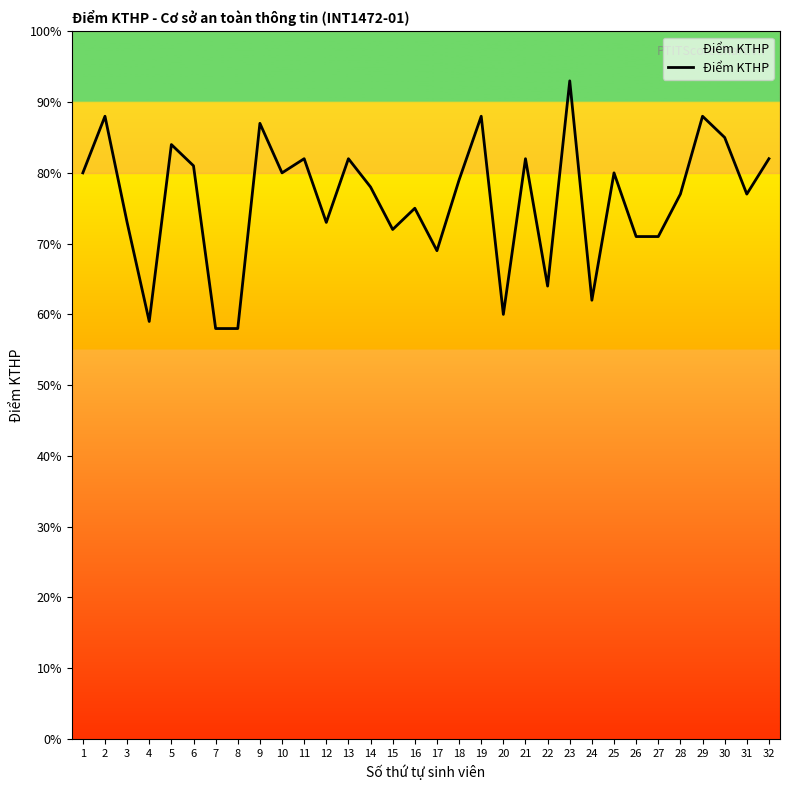

Does the chart display data point markers on the line(s)?

No